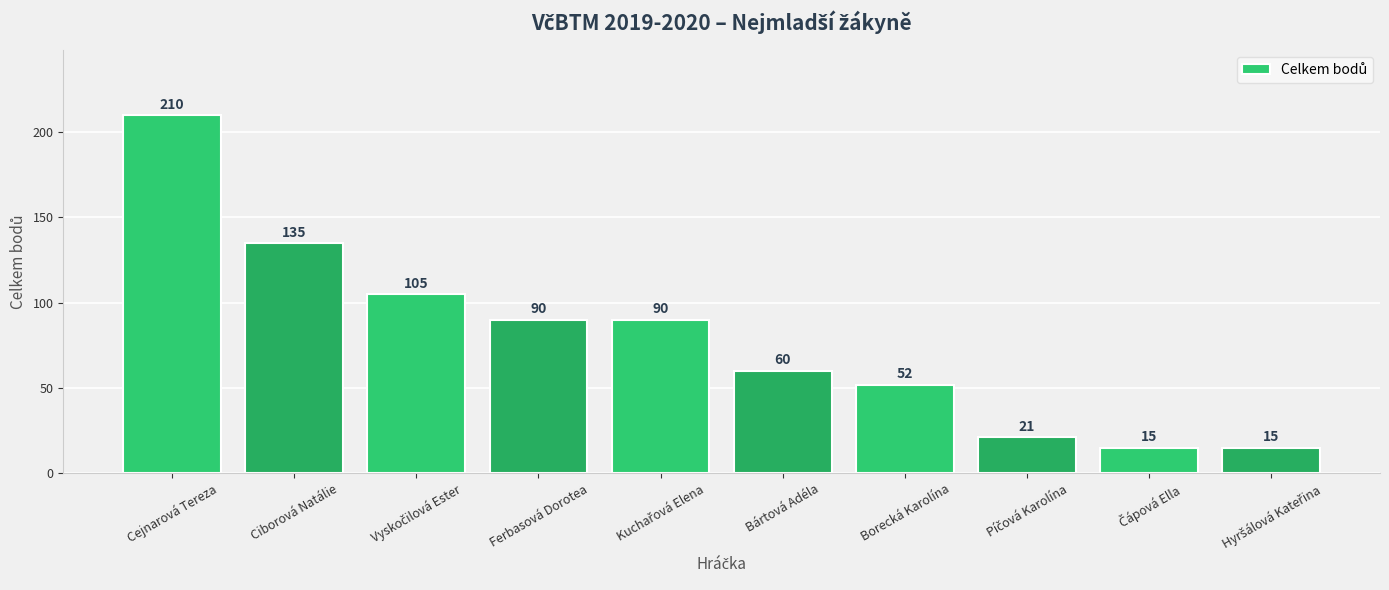

Does the chart contain any negative values?

No